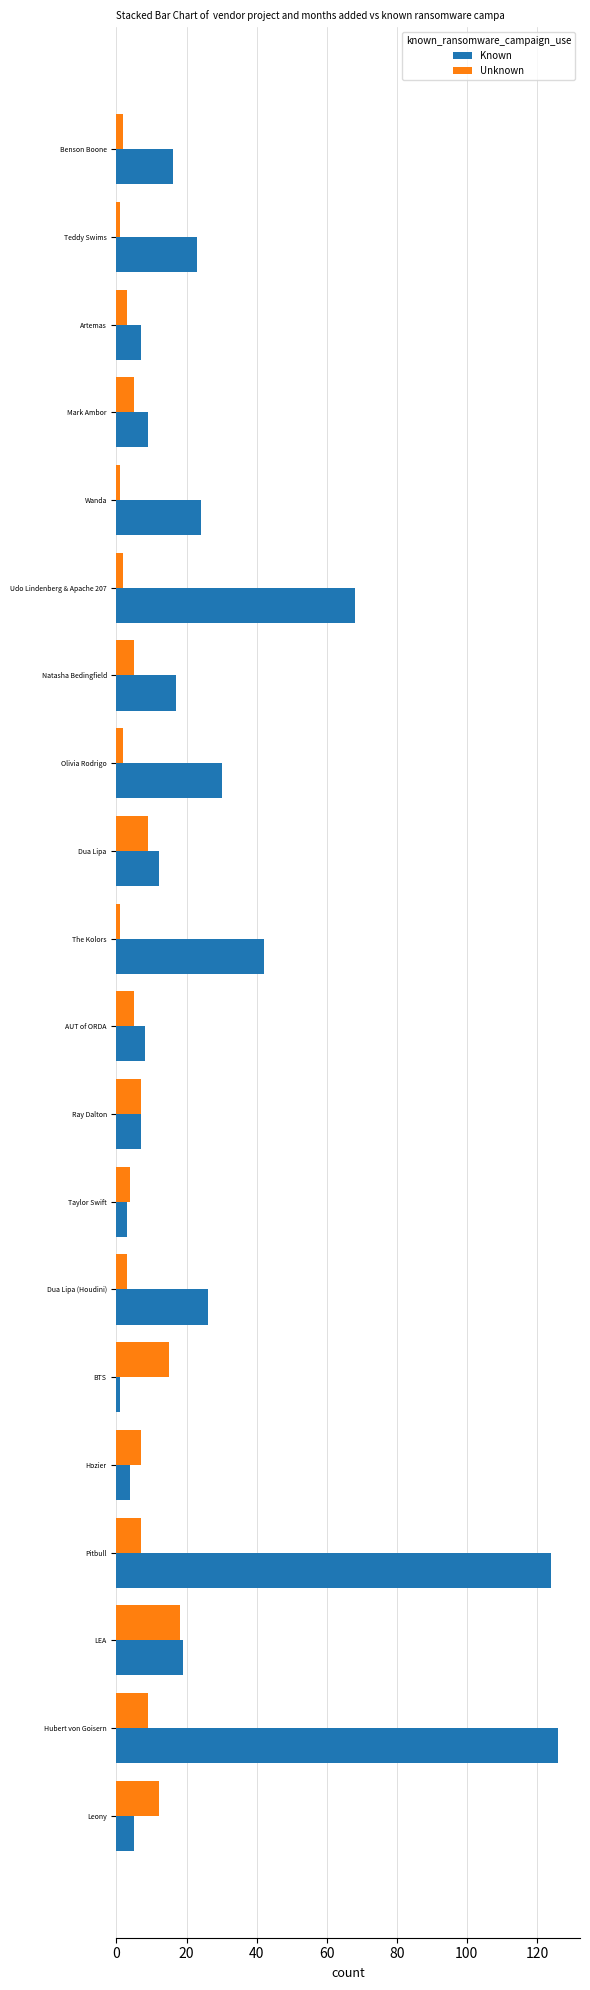

Where is Known nearest to the value 63?

Udo Lindenberg & Apache 207